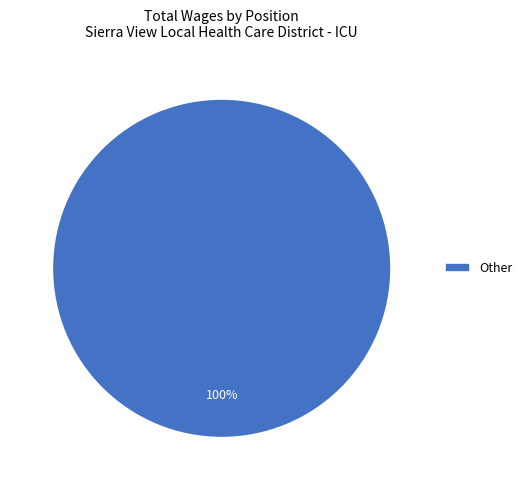

To the nearest percent, what portion does Other represent?

100%